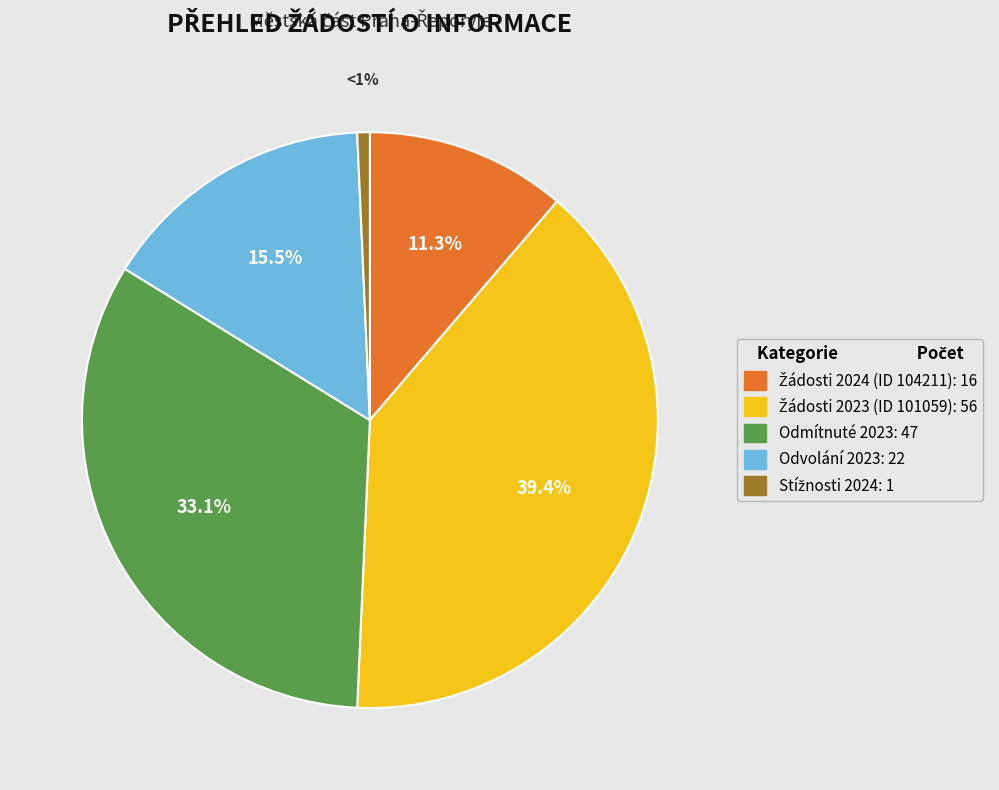

Approximately how many times larger is the value at Odvolání 2023: 22 compared to Odmítnuté 2023: 47?

0.5